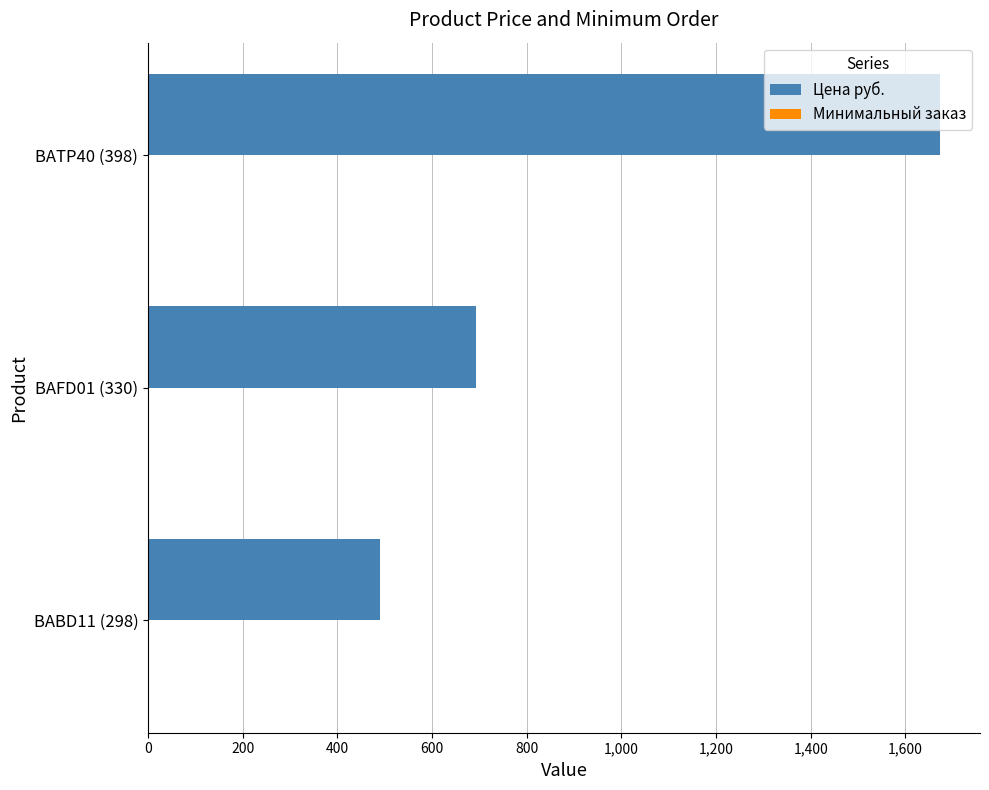

At which category is the sum across all series the highest?

BATP40 (398)